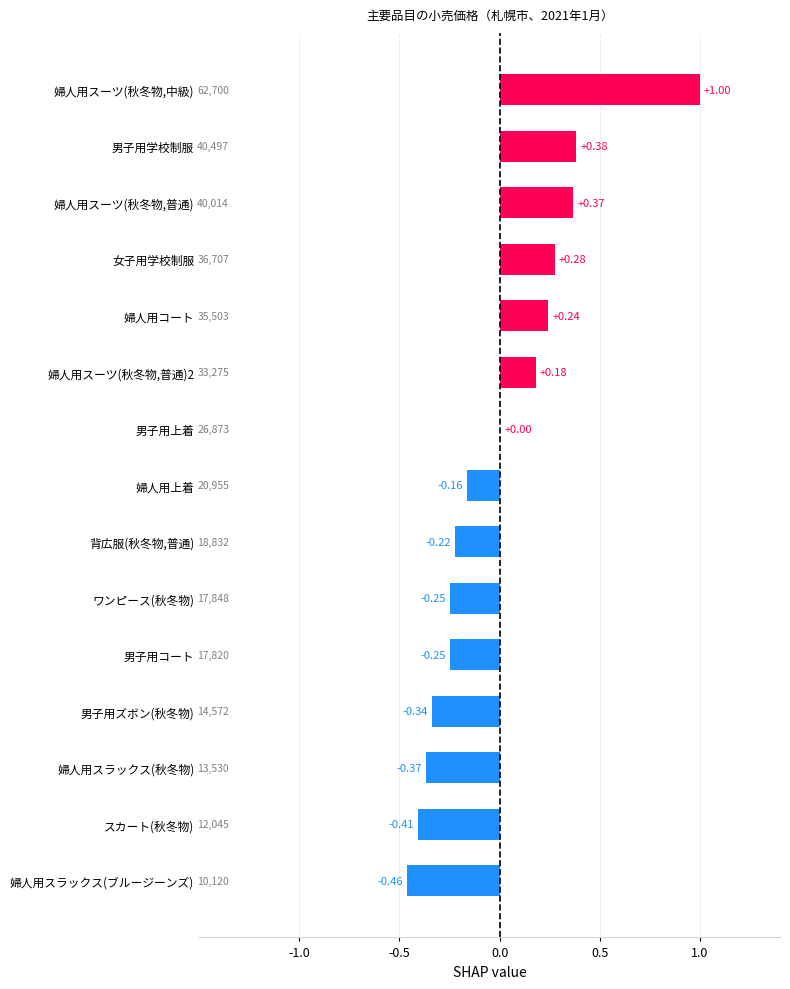

At which category does the chart reach its peak across all series?

婦人用スーツ(秋冬物,中級)